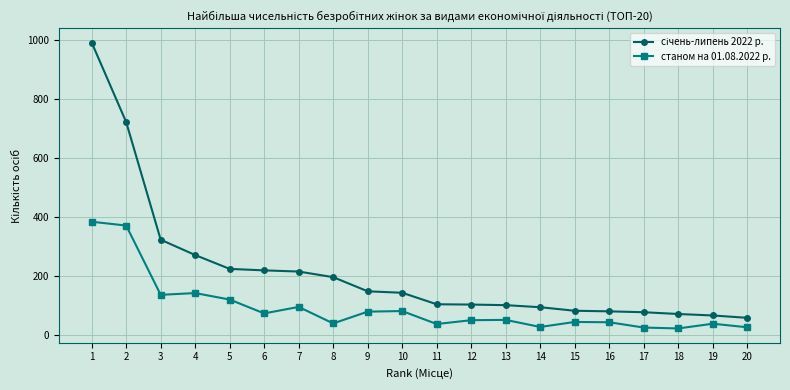

What is the smallest value displayed?

23